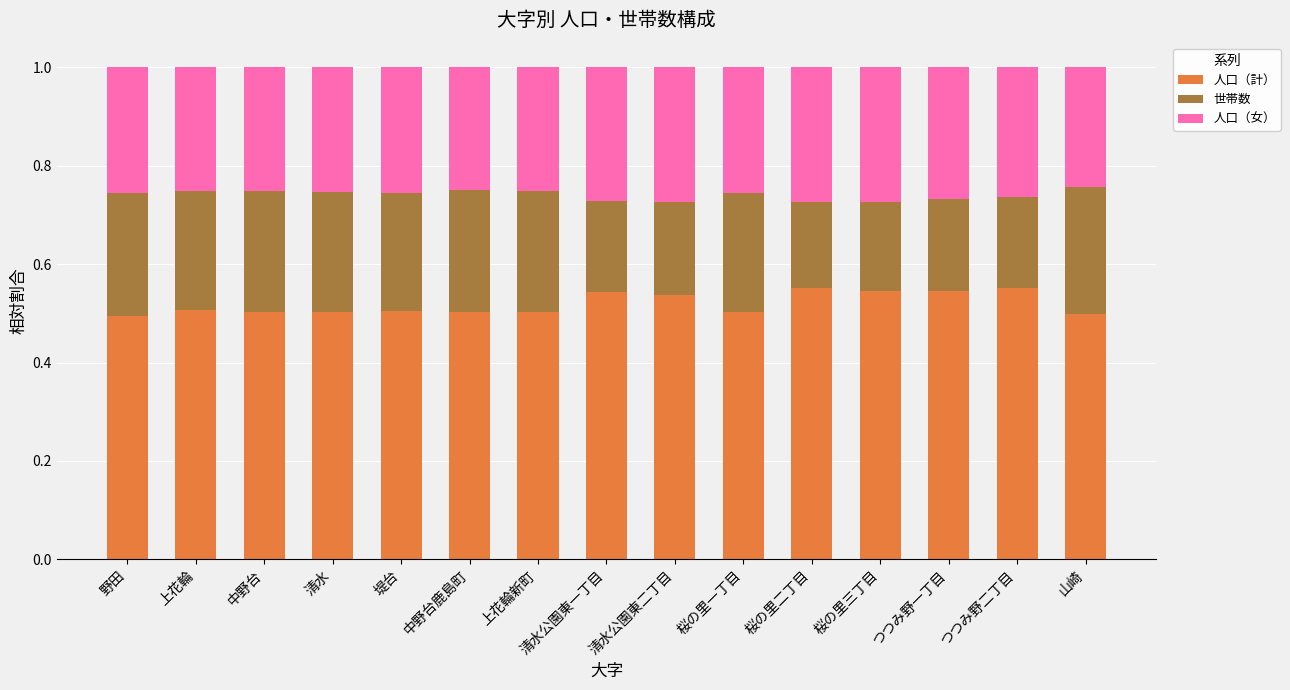

Count the 人口（計） values in the range 0 to 1.

15